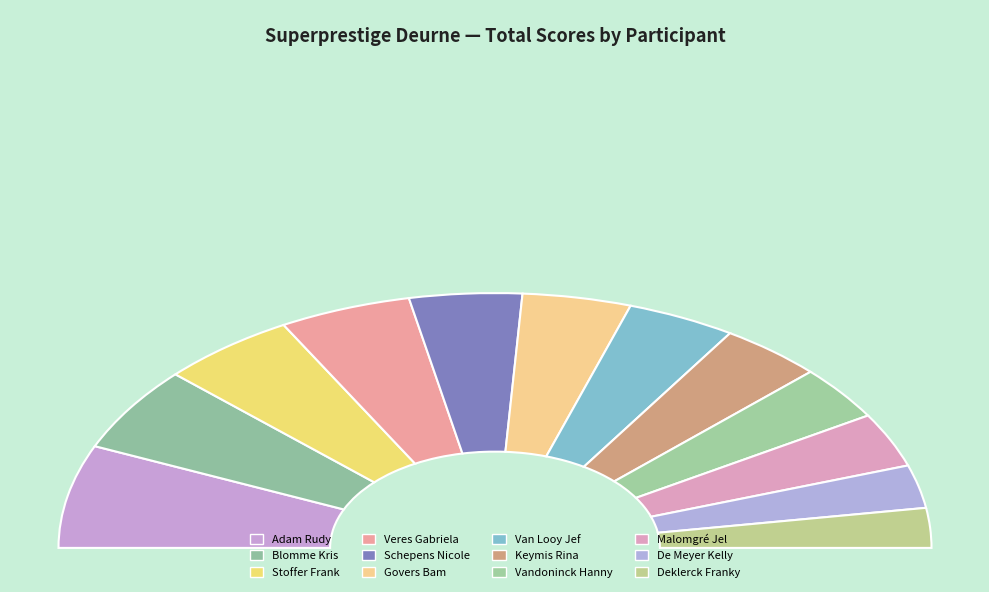

The Veres Gabriela slice represents 1% of the pie. True or false?

False